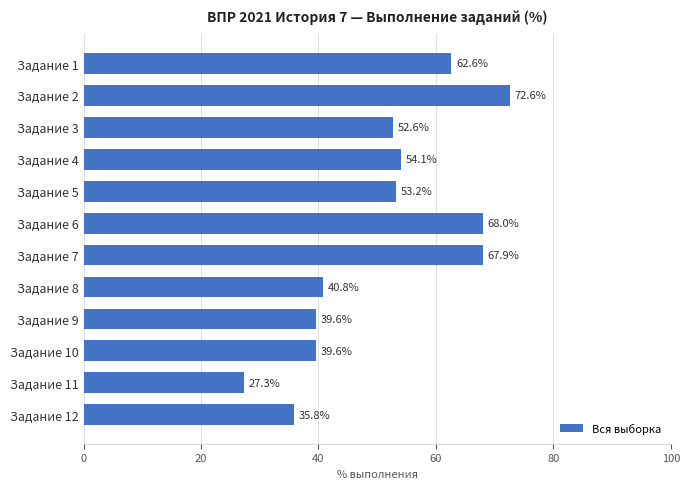

At which category does the chart reach its peak across all series?

Задание 2